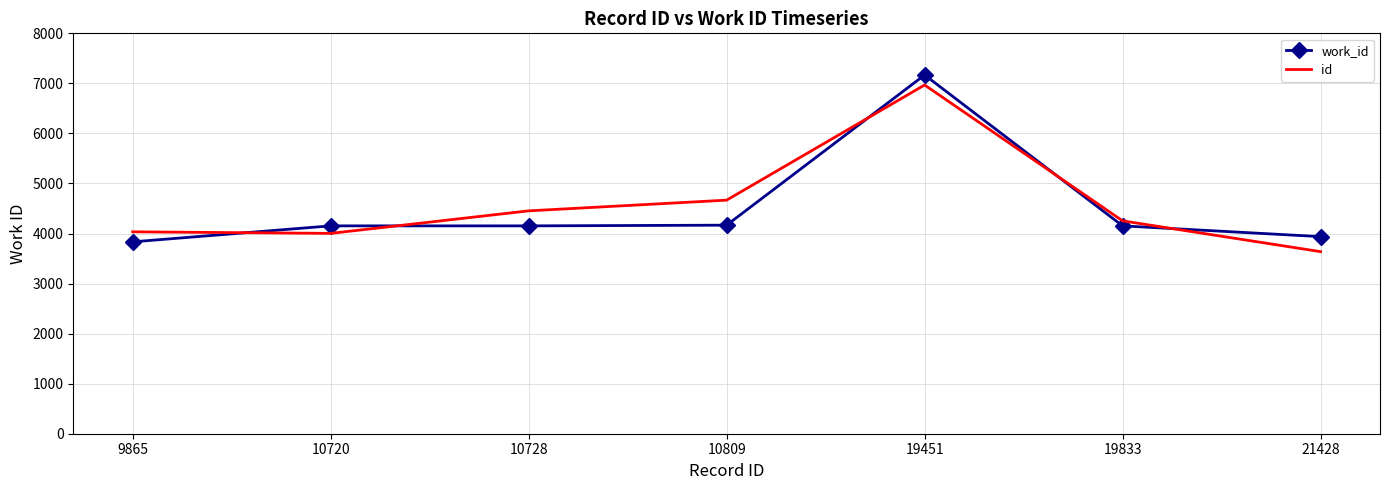

Between which two adjacent categories do id and work_id first intersect?

9865 and 10720